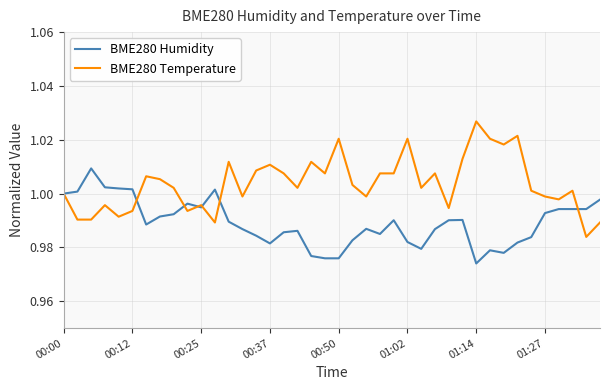

Rank the series by their maximum value, from lowest to highest.

BME280 Humidity, BME280 Temperature